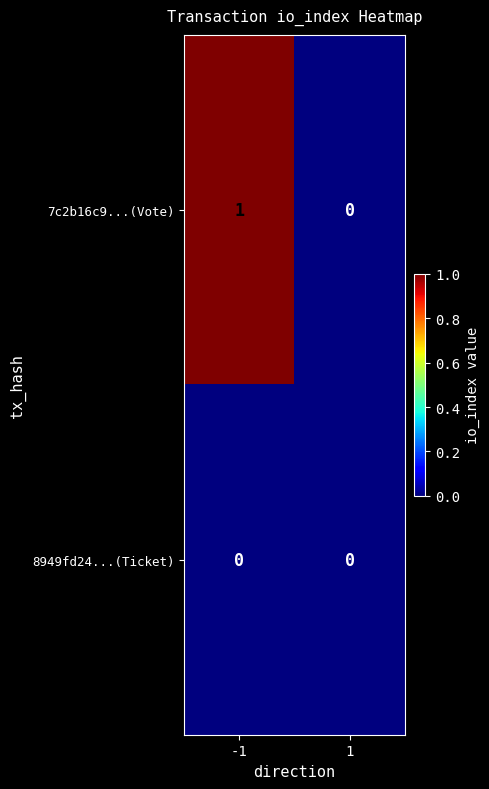

Is the value of 7c2b16c9...(Vote) at -1 greater than the value of 8949fd24...(Ticket) at -1?

Yes